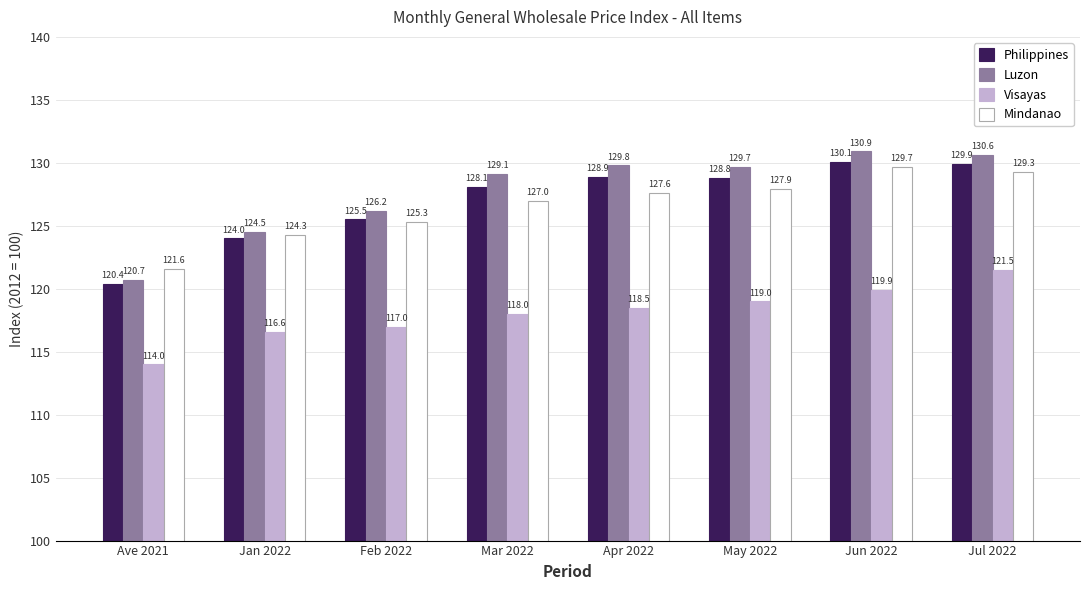

Between Ave 2021 and Mar 2022, which series saw the biggest shift?

Luzon